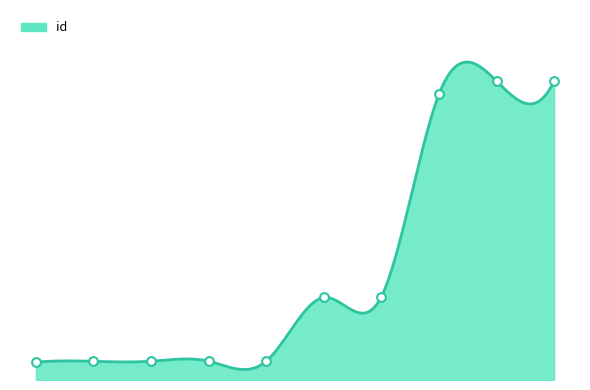

Approximately how many times larger is the value at 4340 compared to 6997?

0.6